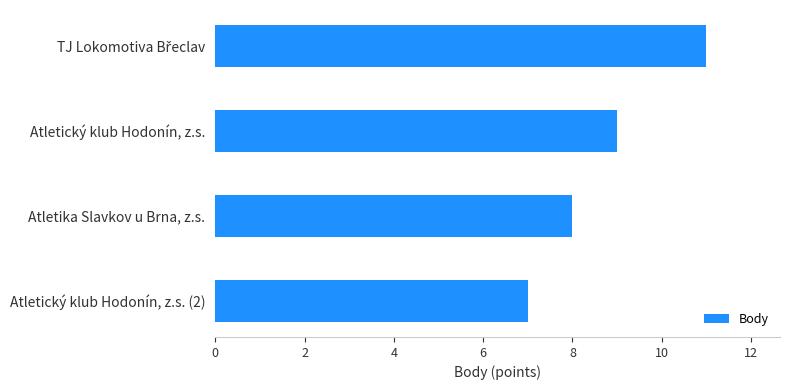

What is the smallest value displayed?

7